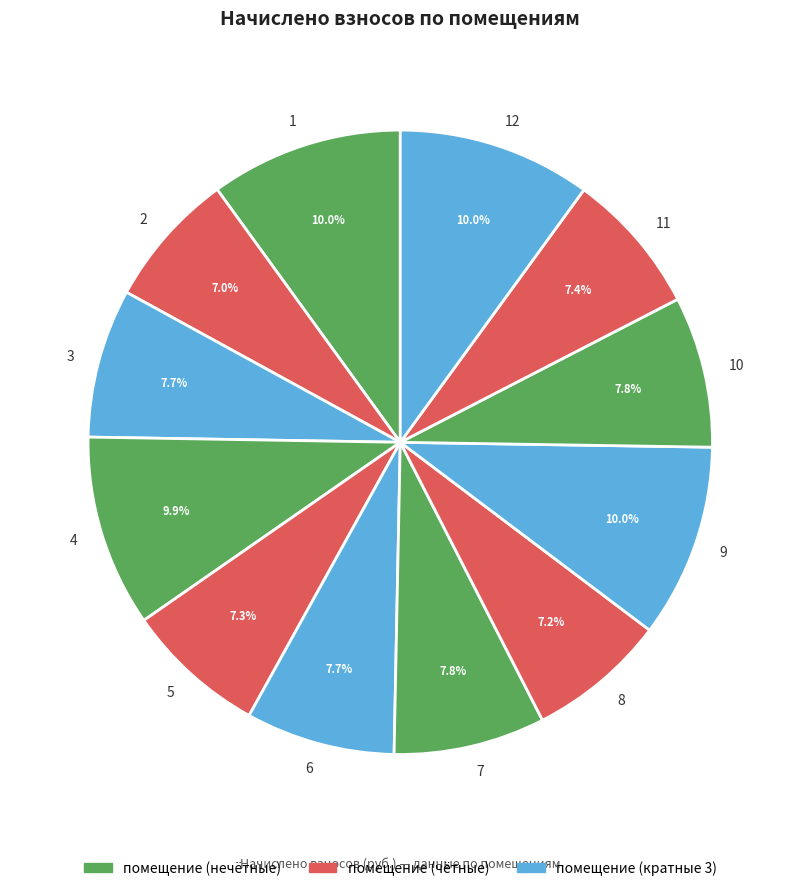

To the nearest percent, what portion does 8 represent?

7%